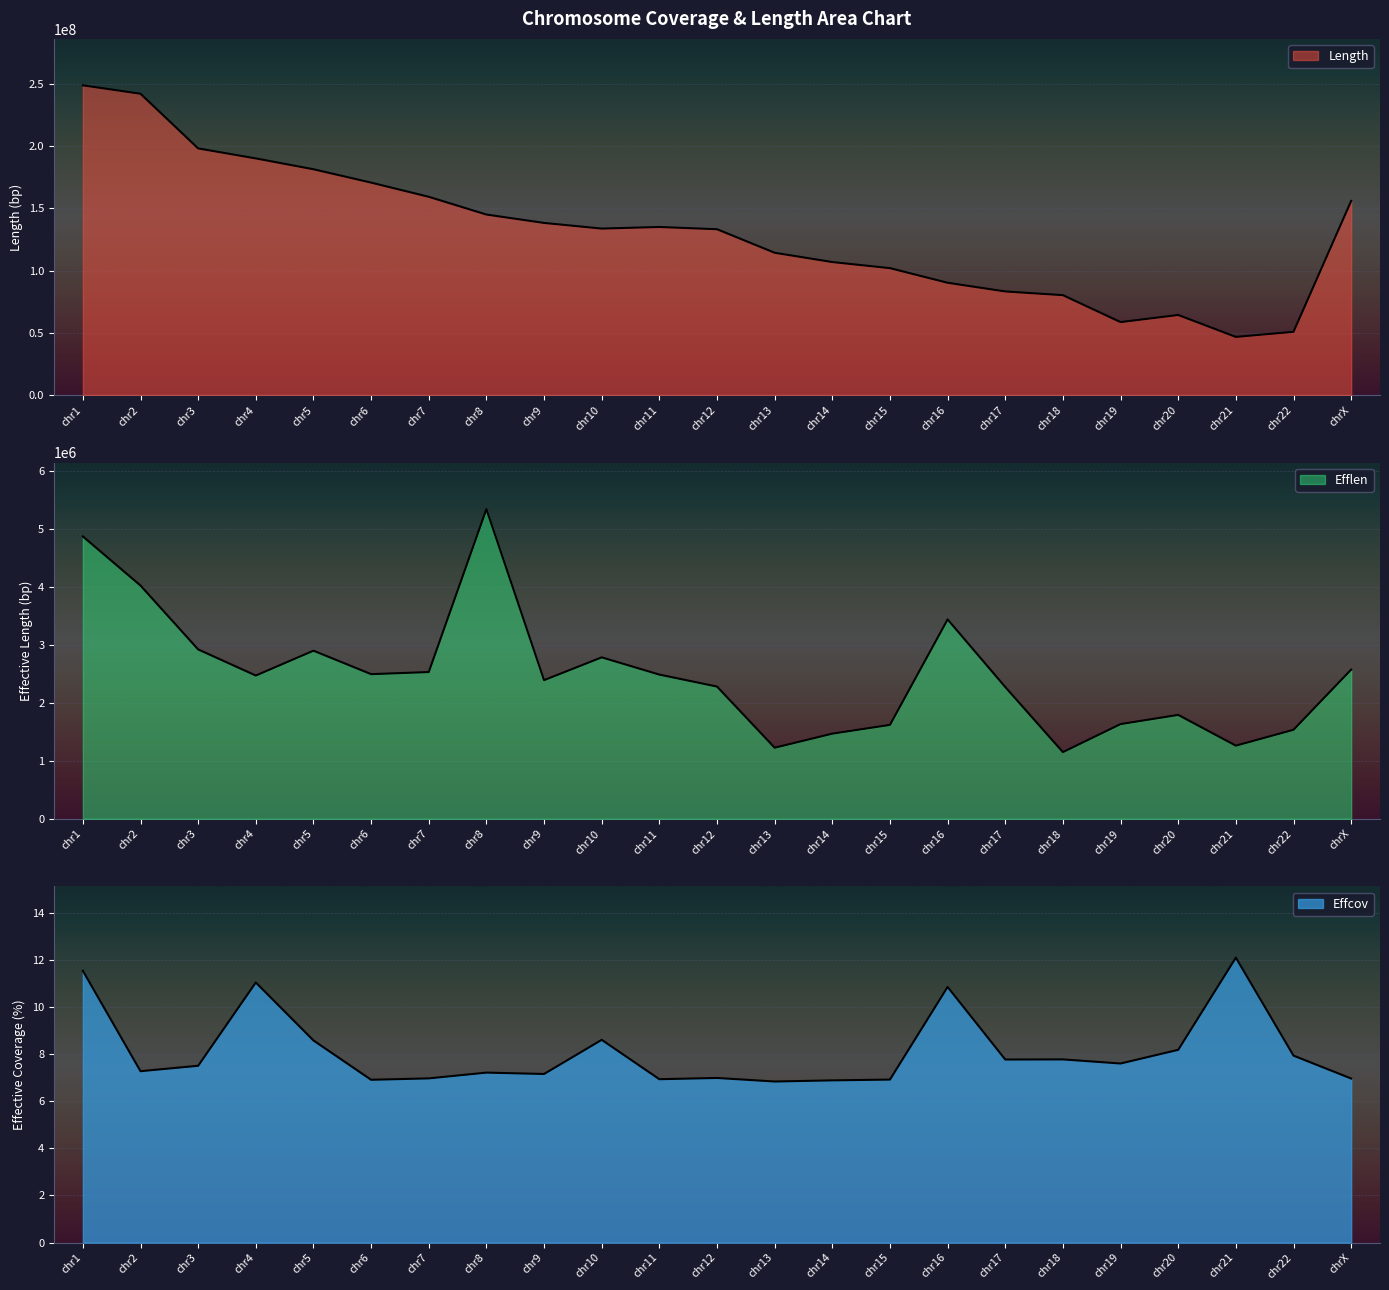

How many distinct data groups are displayed?

3